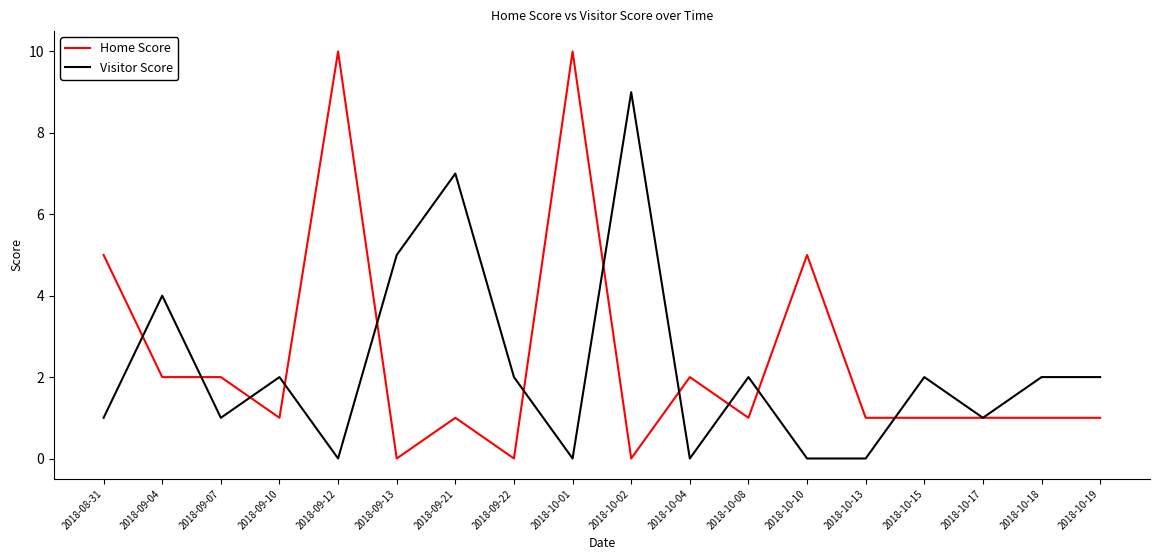

Where is Visitor Score nearest to the value 4?

2018-09-04